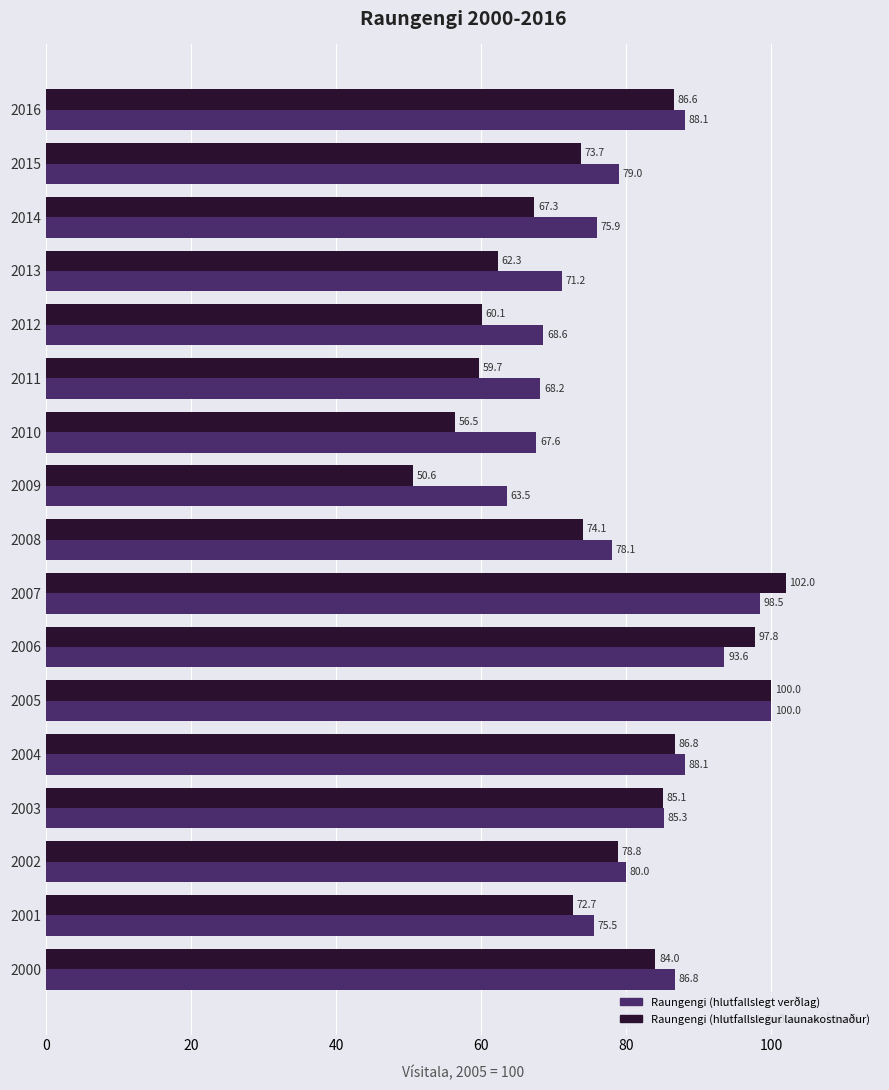

What is the approximate value of Raungengi (hlutfallslegt verðlag) at 2006?

93.6